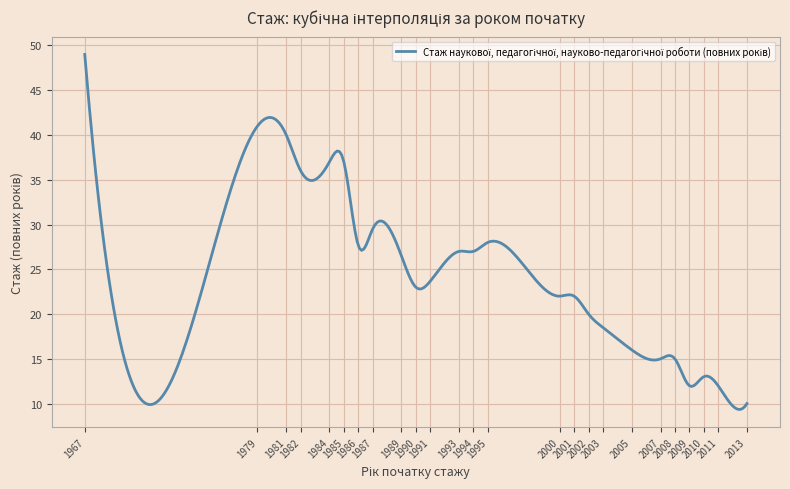

What is the difference between the maximum and minimum values?

39.7